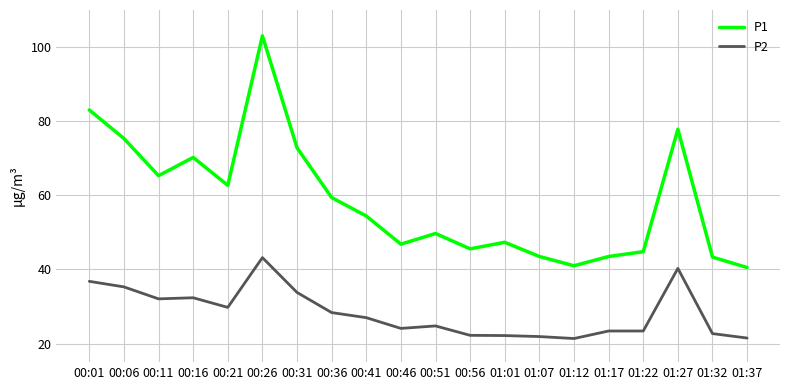

Which series has the largest total across all categories?

P1